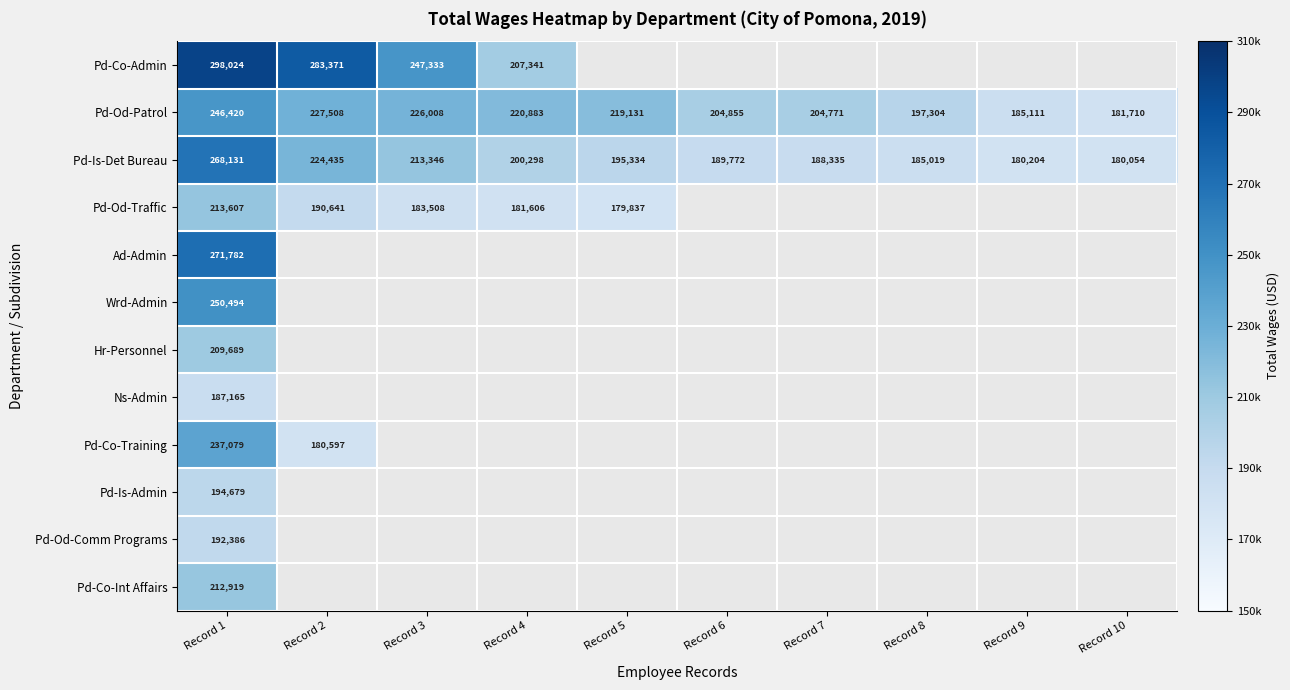

Is it true that Pd-Od-Traffic equals 179837 at Record 5?

True